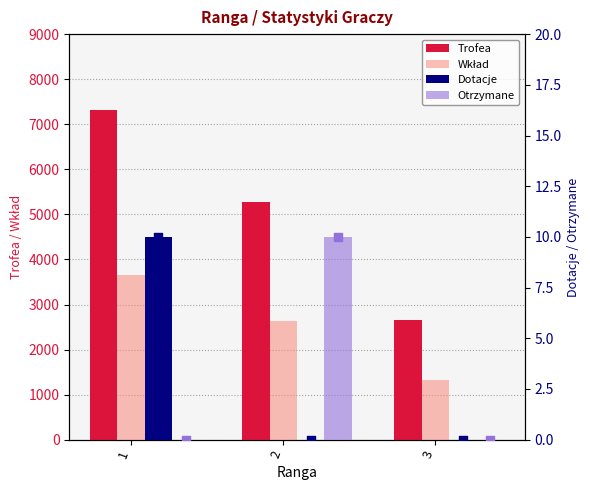

At which category is the sum across all series the highest?

1